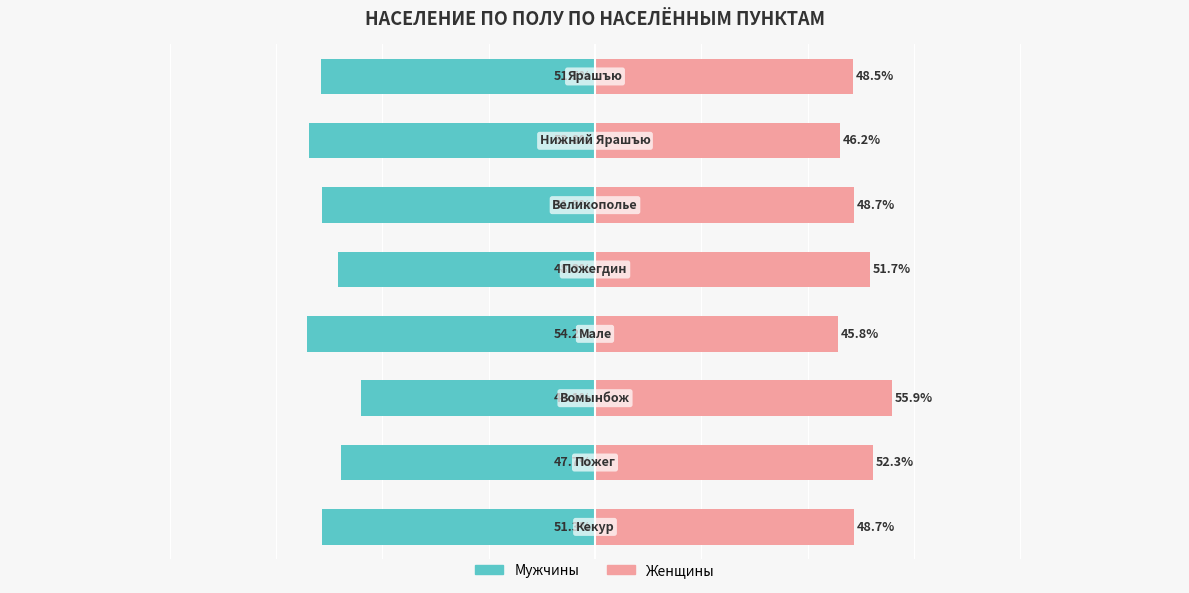

The Мужчины series shows -19.7 at −75. True or false?

False